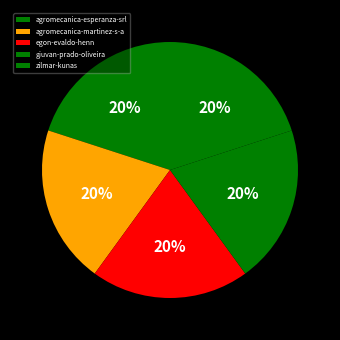

What is the ratio of the value at agromecanica-esperanza-srl to the value at zilmar-kunas?

1.0